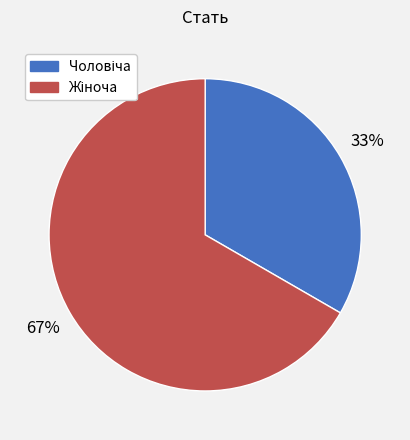

How many segments does this pie chart have?

2